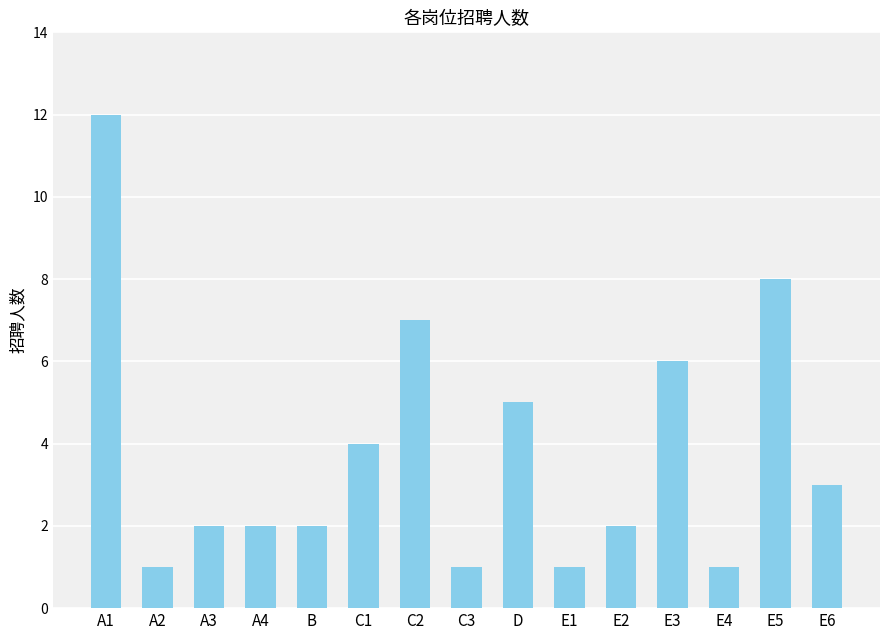

What is the average value?

4